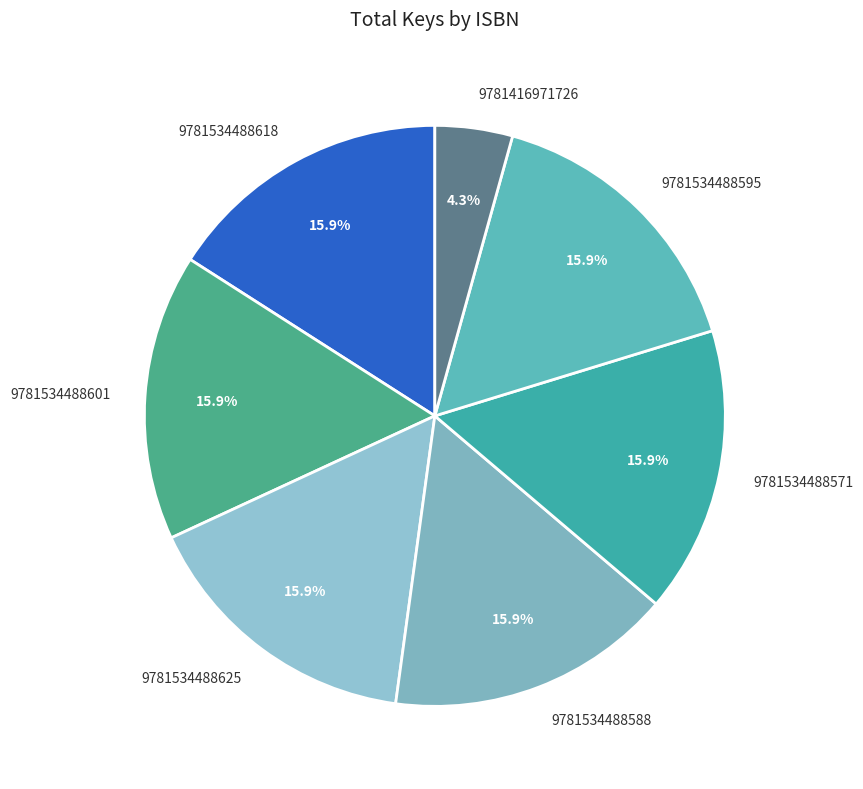

Which slice is the smallest?

9781416971726